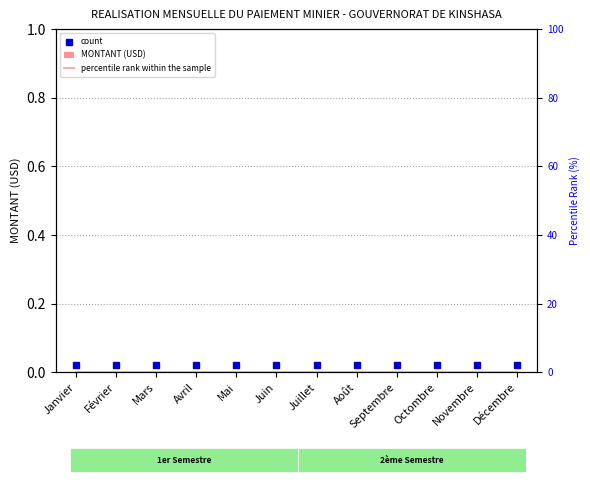

Which category has the lowest value in the percentile rank within the sample series?

Janvier